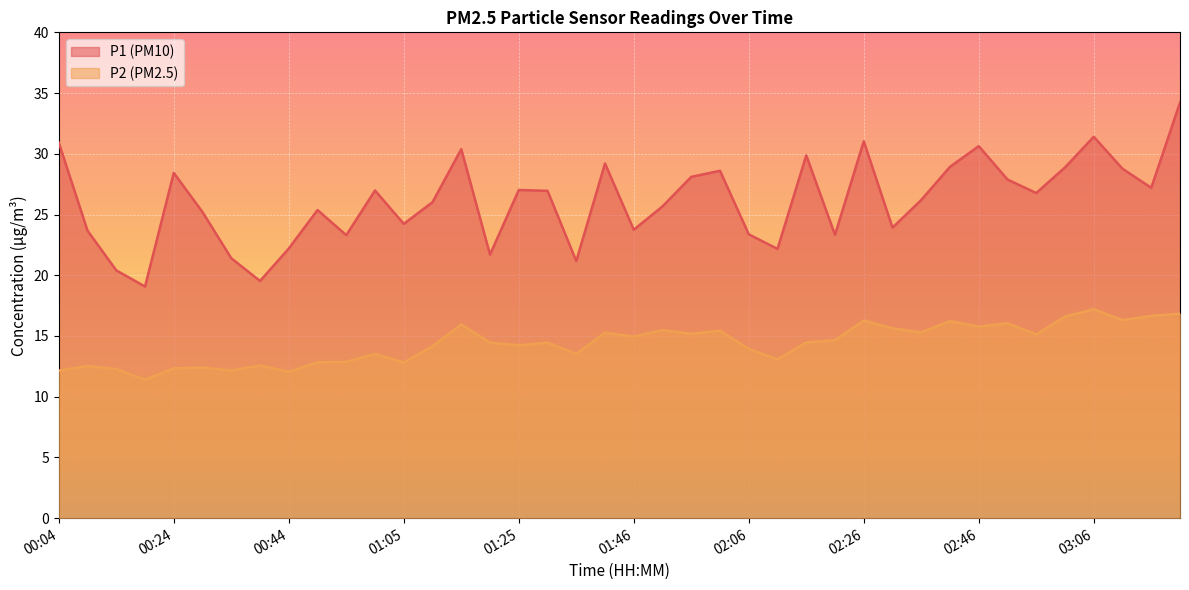

How many lines are shown in the chart?

2